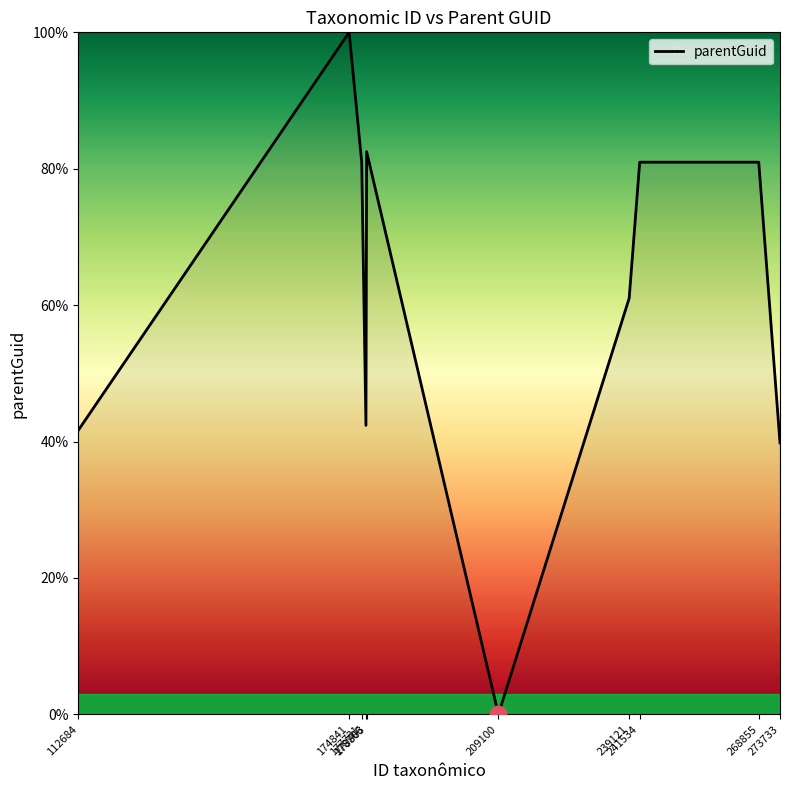

What is the greatest value displayed?

100.0